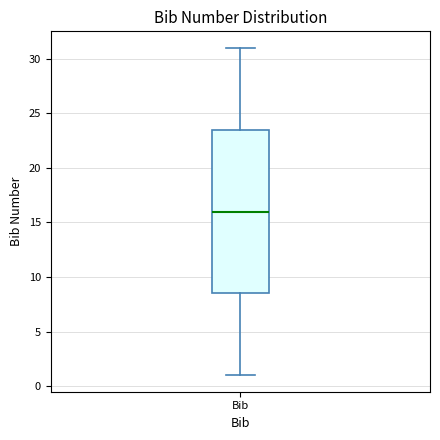

Transcribe this box plot: give where the median line is, the range the box spans, and where the two whiskers end, as read against the y-axis. The values are not printed on the chart, so give them approximately, as read against the axis.

median 16.0, box 8.5 to 23.5, whiskers 1.0 to 31.0